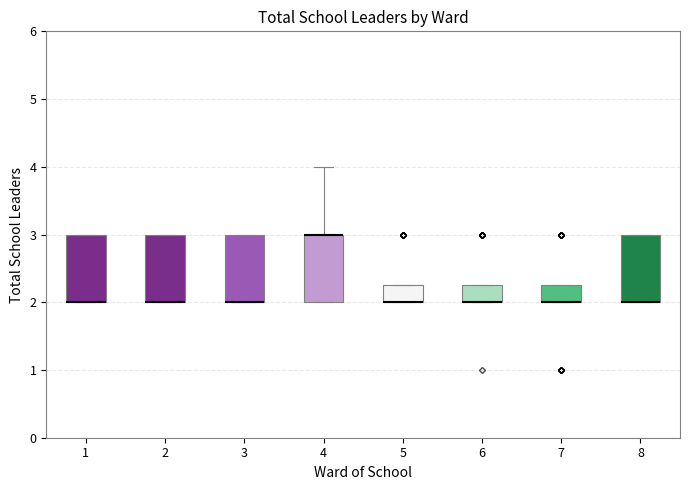

Where is the lower edge of the box at x = 7 on the y-axis? The values are not printed on the chart, so give them approximately, as read against the axis.

2.0